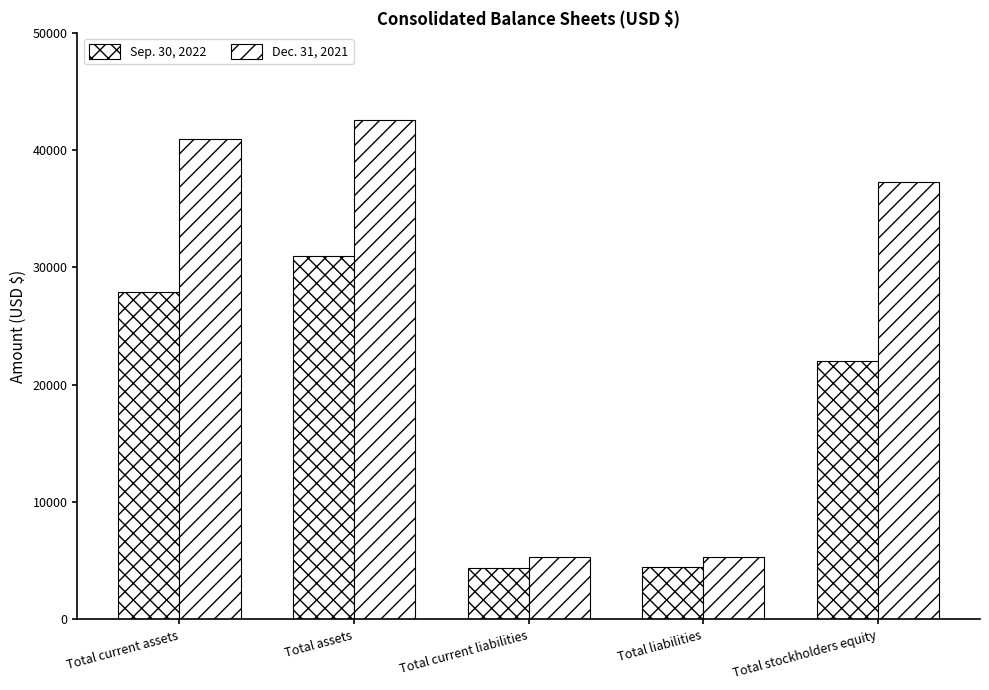

How many values in the Sep. 30, 2022 series are below 22067?

2